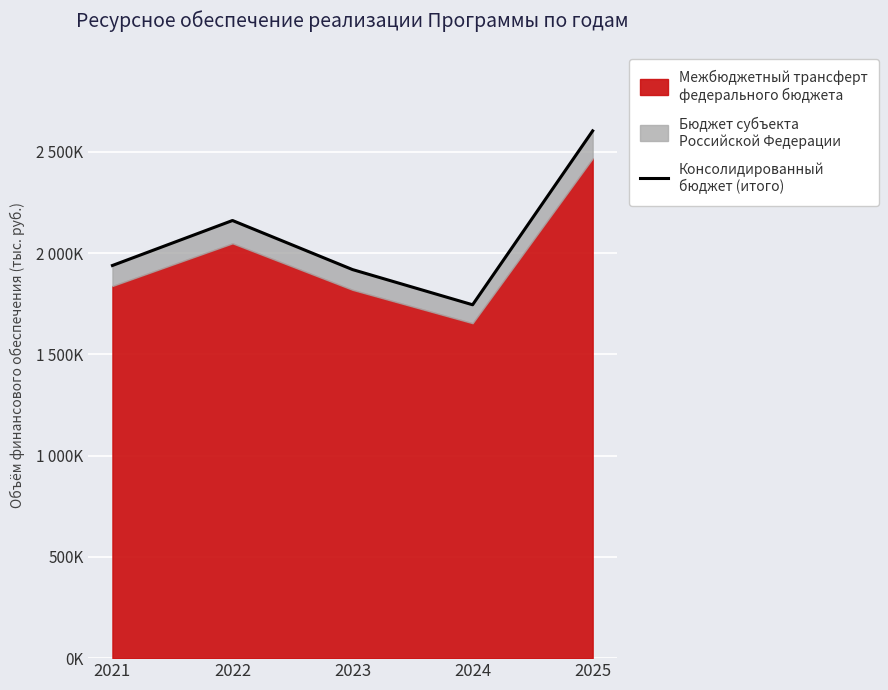

Approximately how many times larger is the value at 2024 compared to 2023?

0.9